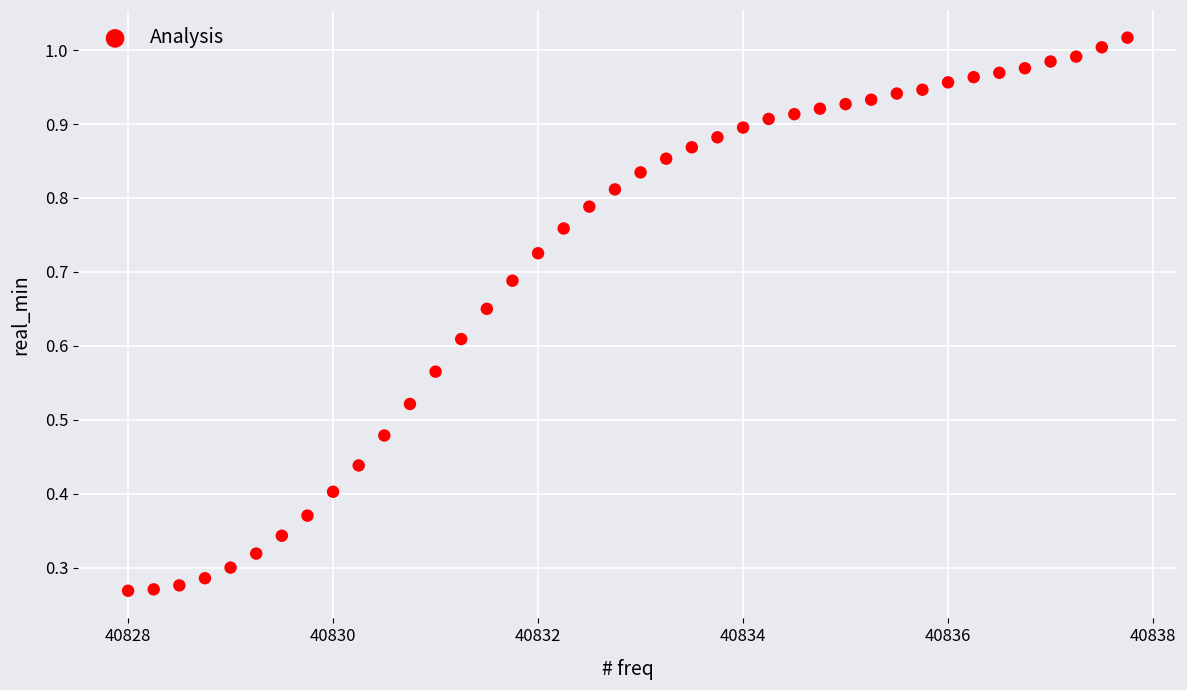

What is the range of X values (max minus min)?

9.8